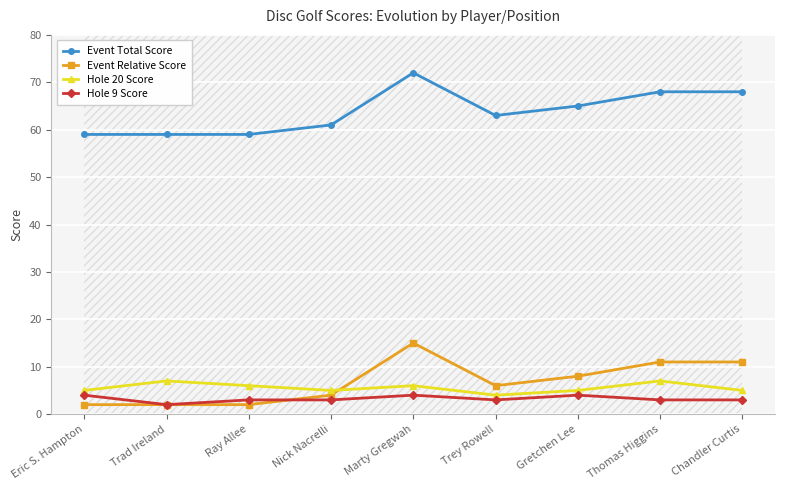

True or false: Event Relative Score and Event Total Score intersect in this chart.

False